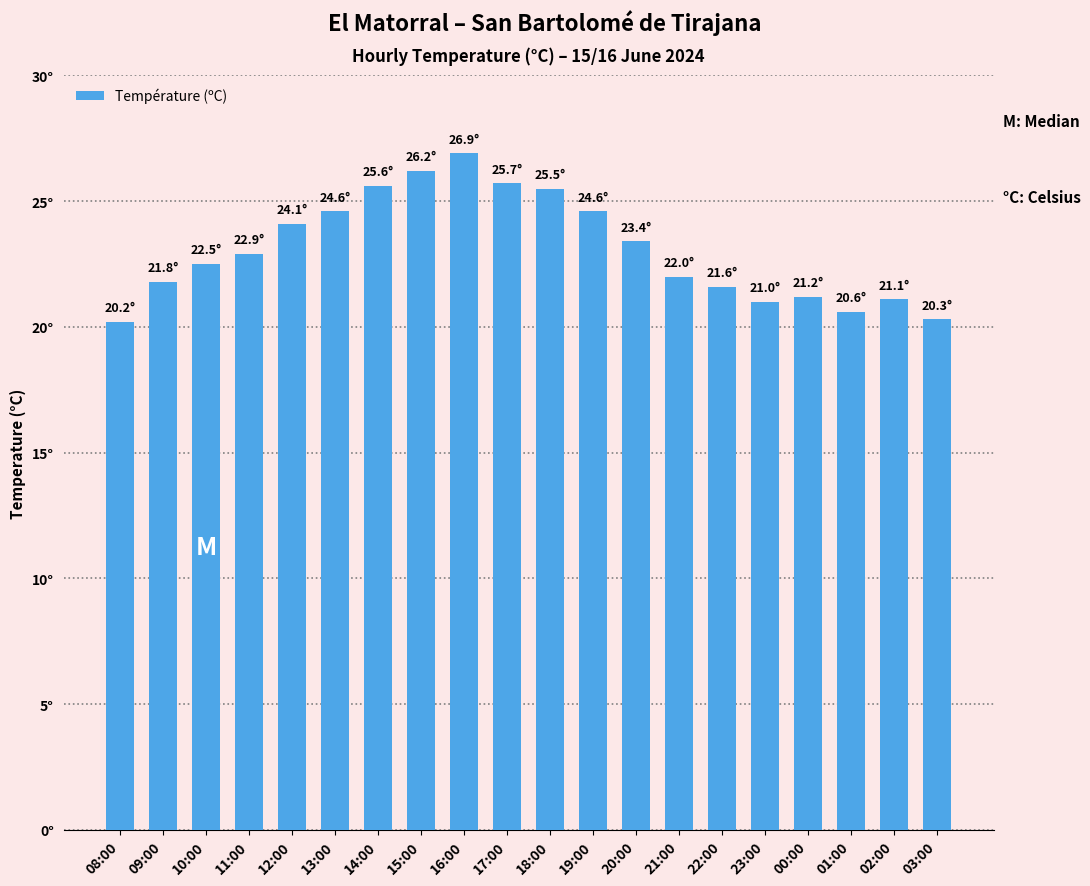

What is the average value?

23.1